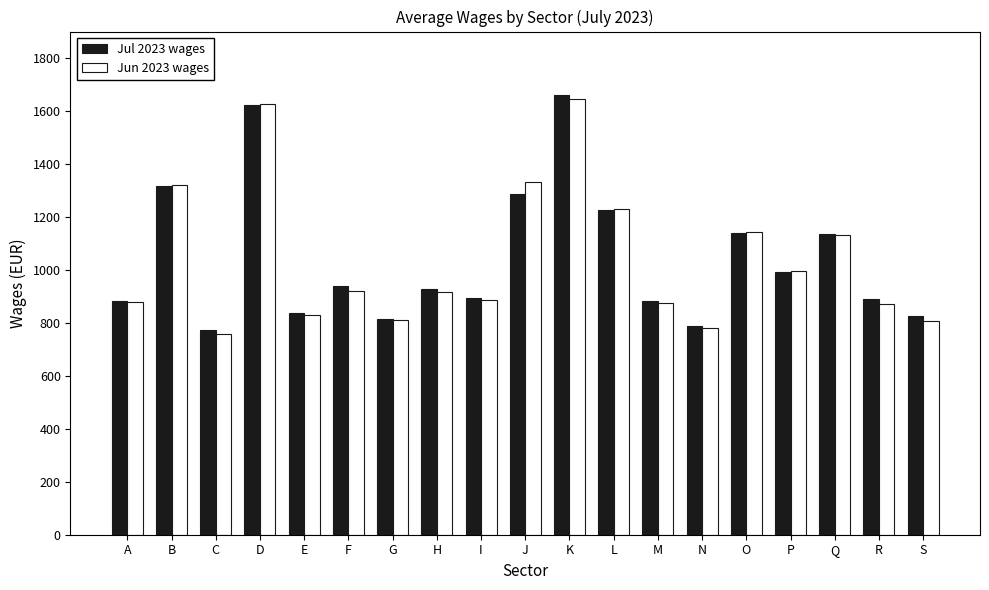

What is the difference between the maximum and minimum values in the Jun 2023 wages series?

885